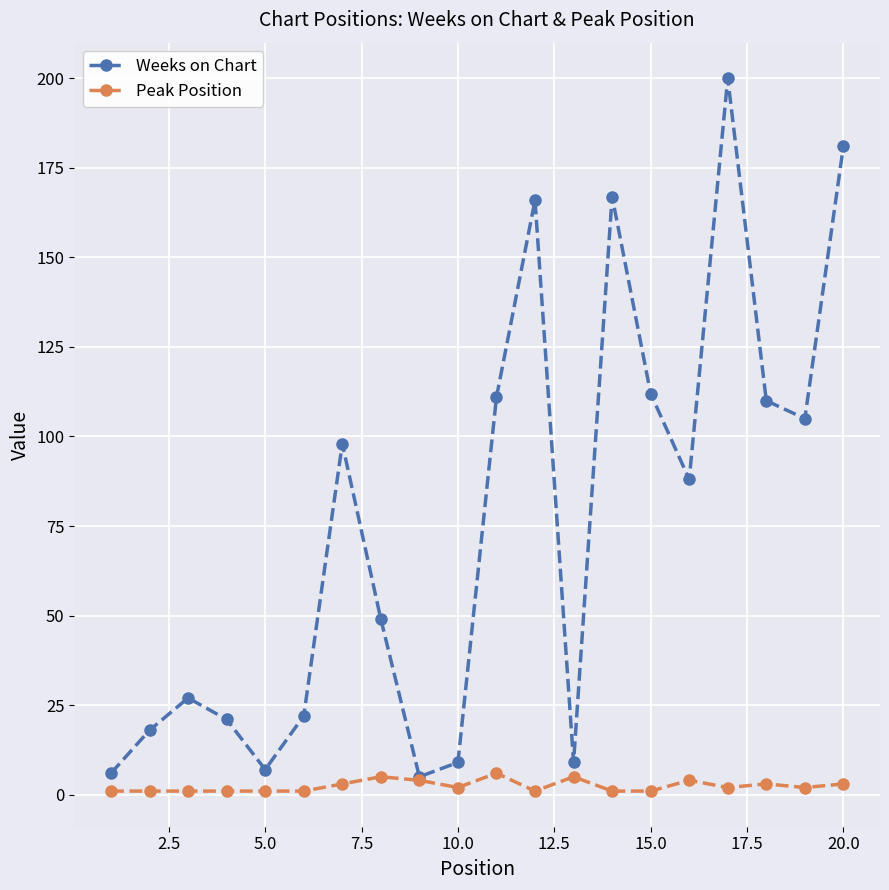

True or false: Peak Position has more than 1 points higher than both neighbors.

True